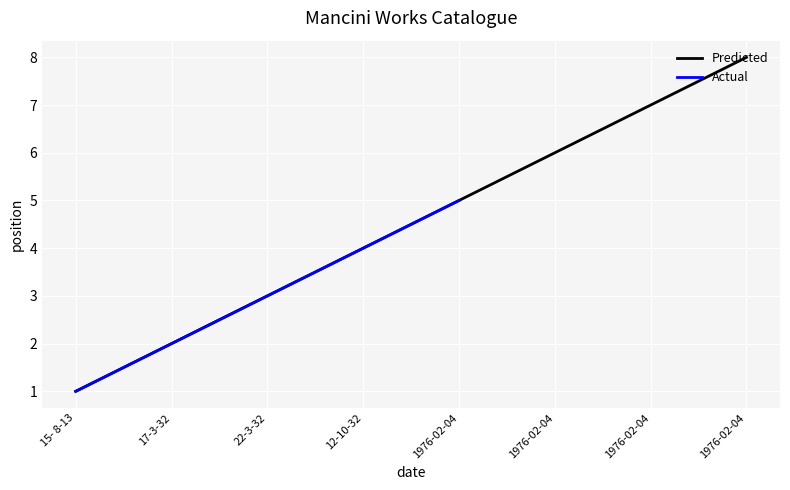

Reading left to right, extract all data points from this chart.

1	2	3	4	5	6	7	8